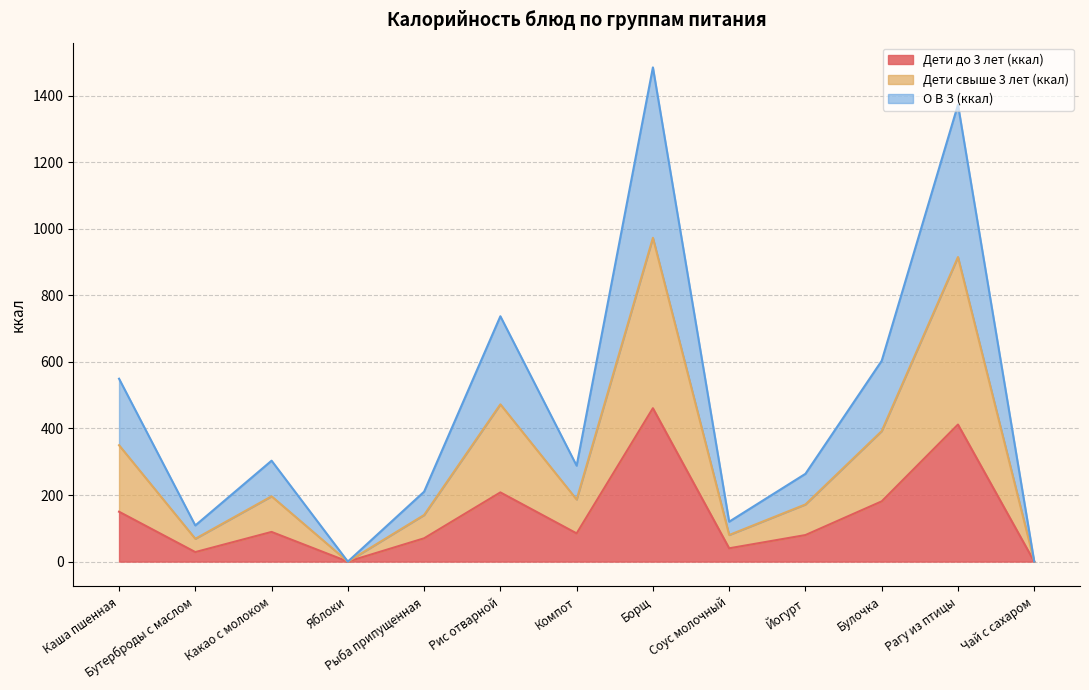

What is the approximate value of Дети свыше 3 лет (ккал) at Соус молочный?

79.9